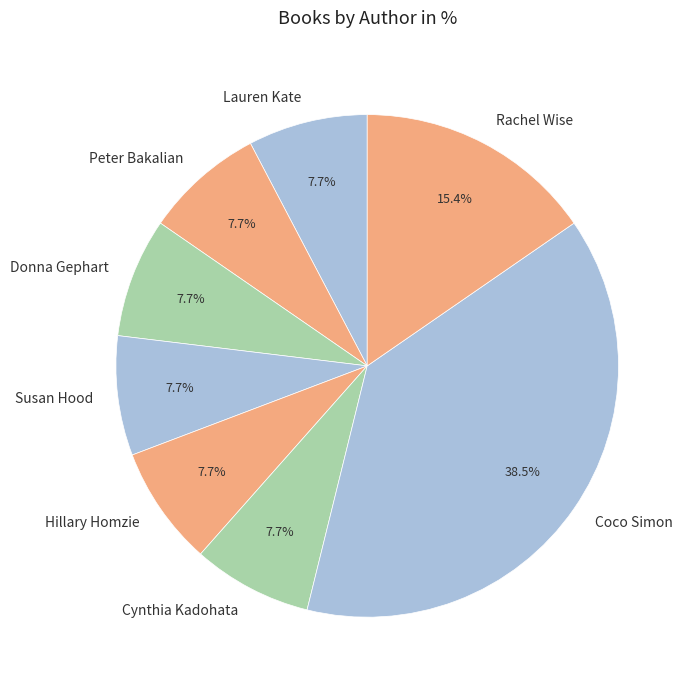

The Coco Simon slice represents 4% of the pie. True or false?

False